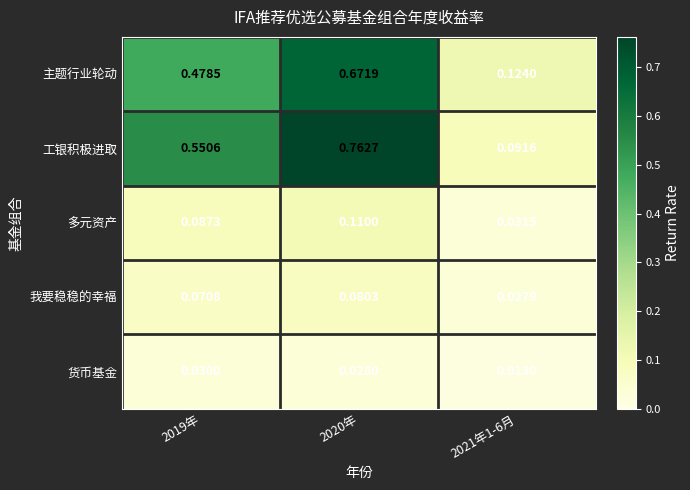

What is the total value across all series at 2020年?

1.7